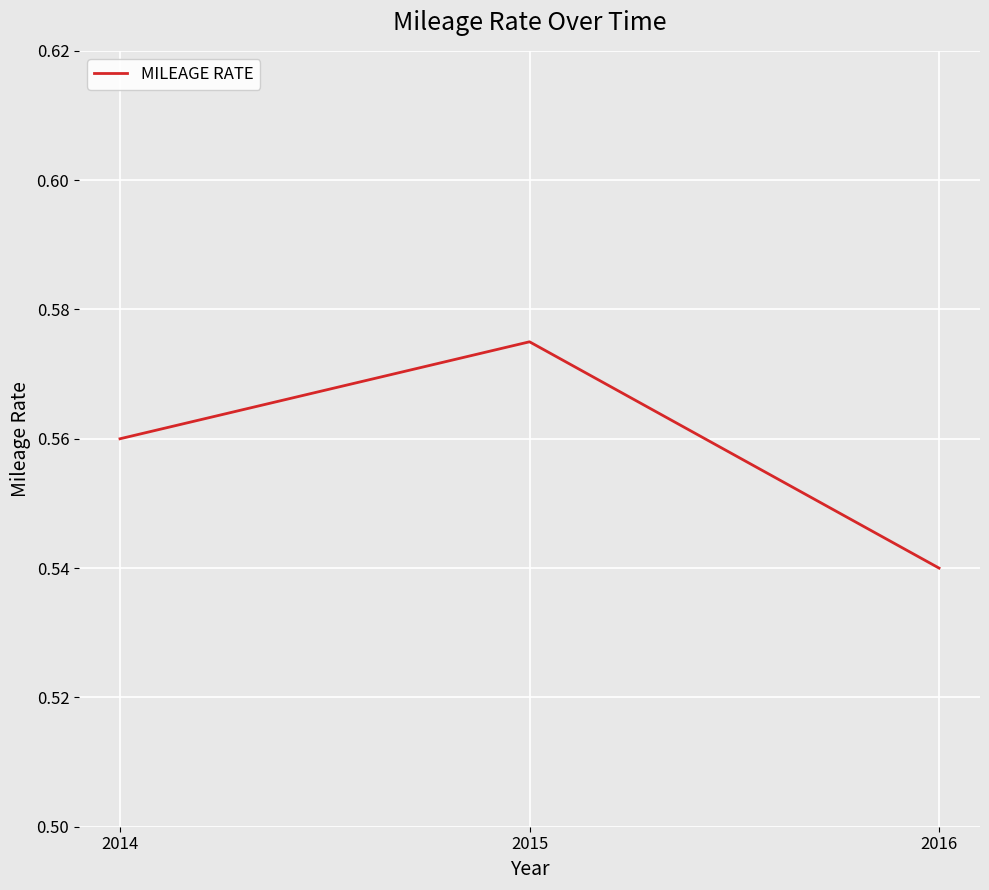

Count the values in the range 0 to 1.

3